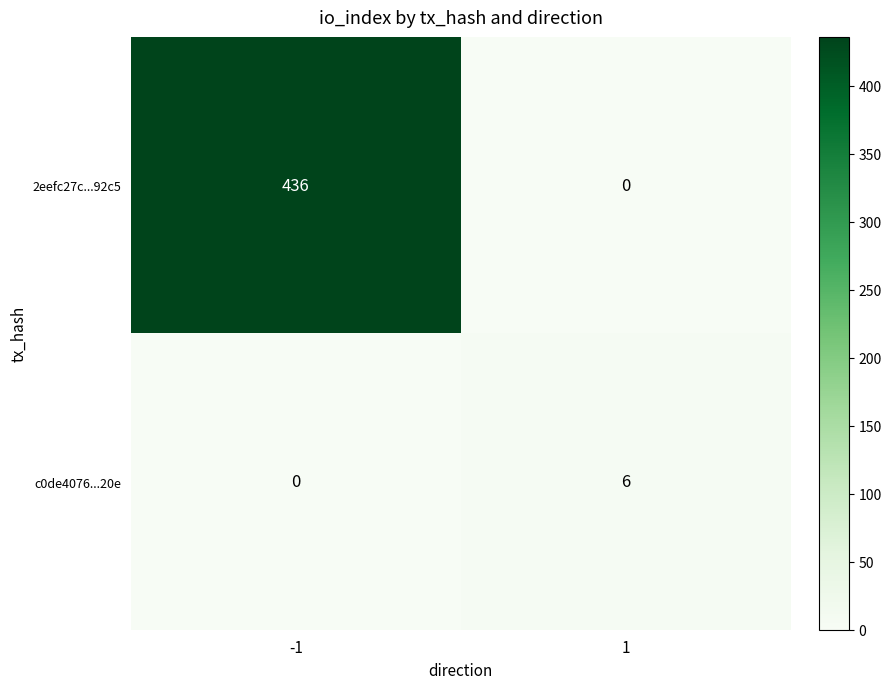

Which series has the largest total across all categories?

2eefc27c...92c5